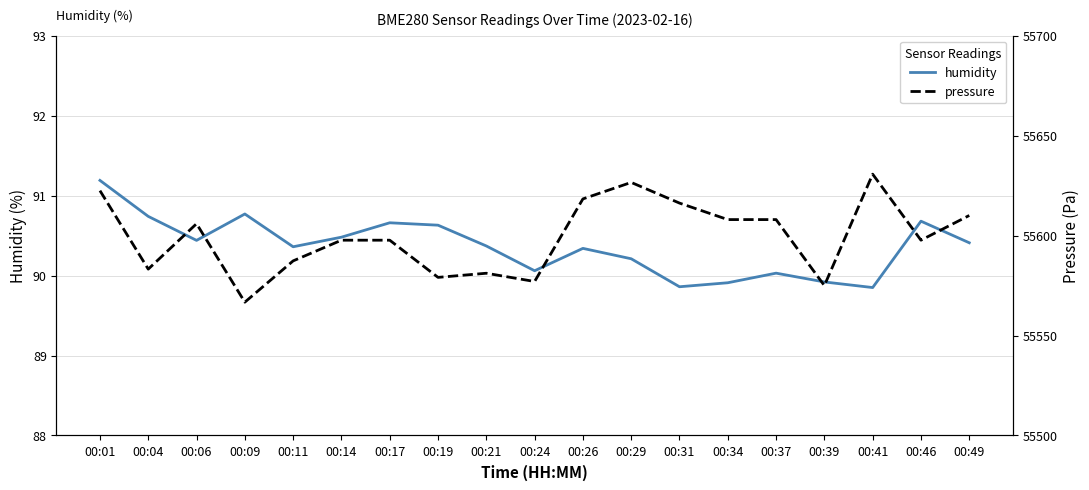

Does the chart have visible grid lines?

Yes